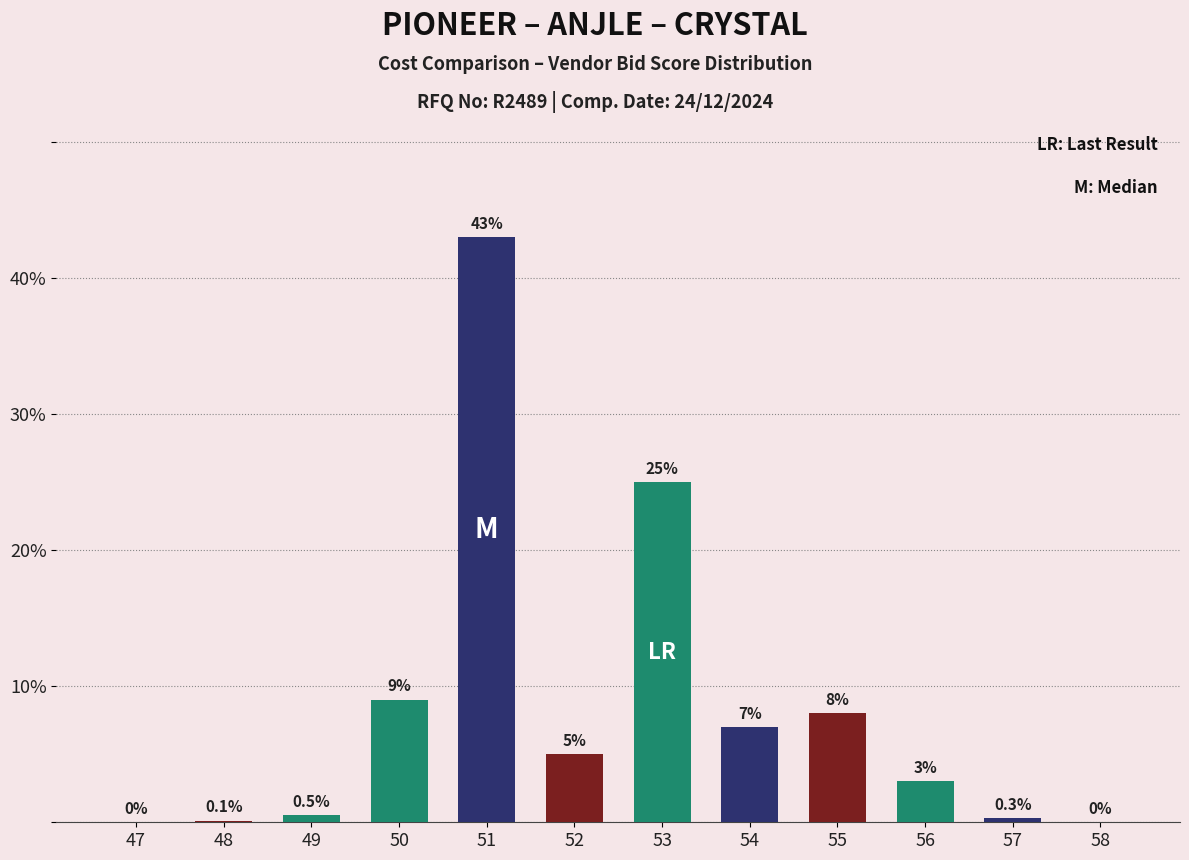

Is it true that the value at 50 is 9.0?

True